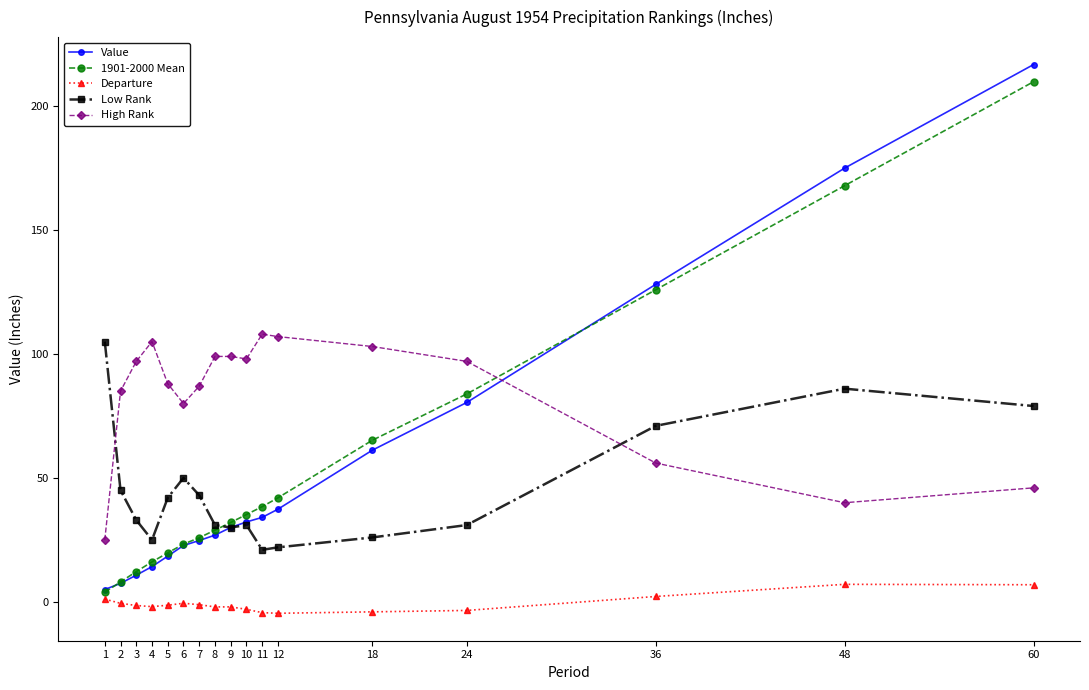

At which label is Value closest to 110?

36